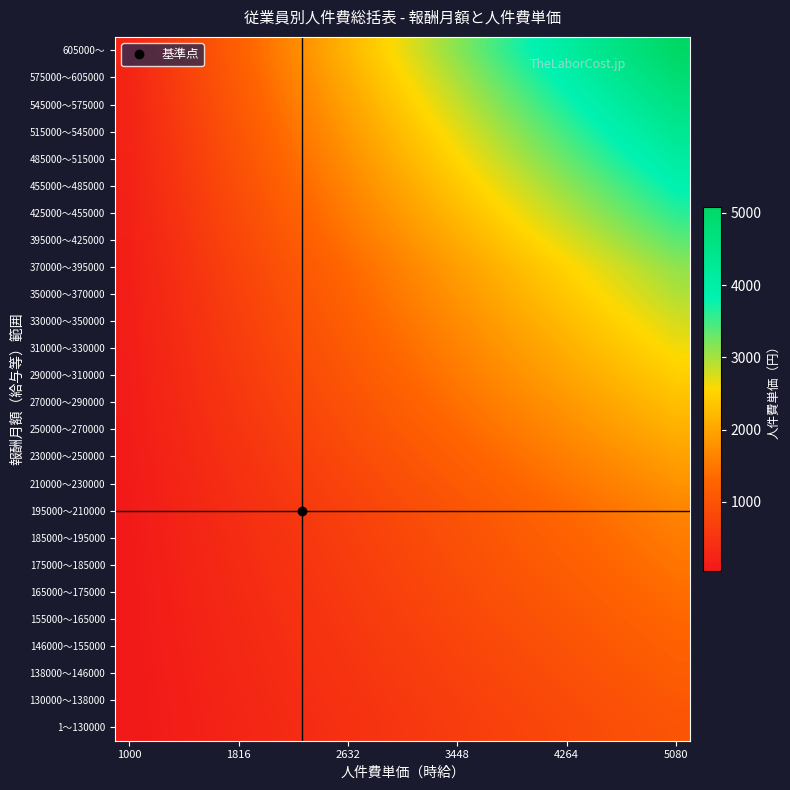

How many distinct data groups are displayed?

26